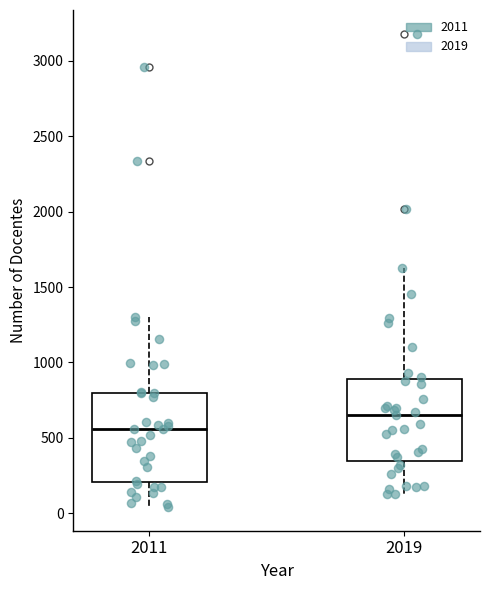

Which box's median line is the lowest?

2011